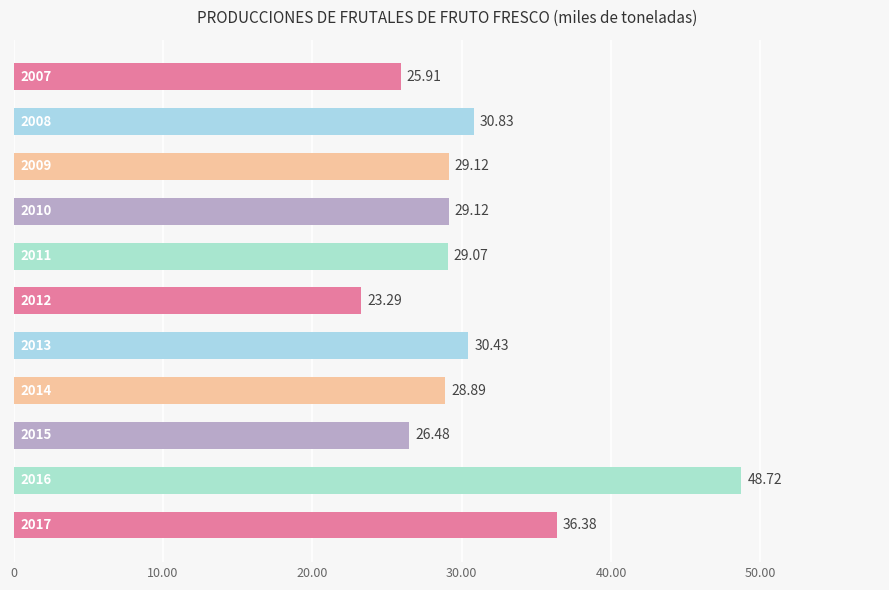

Count the number of data series in this chart.

1